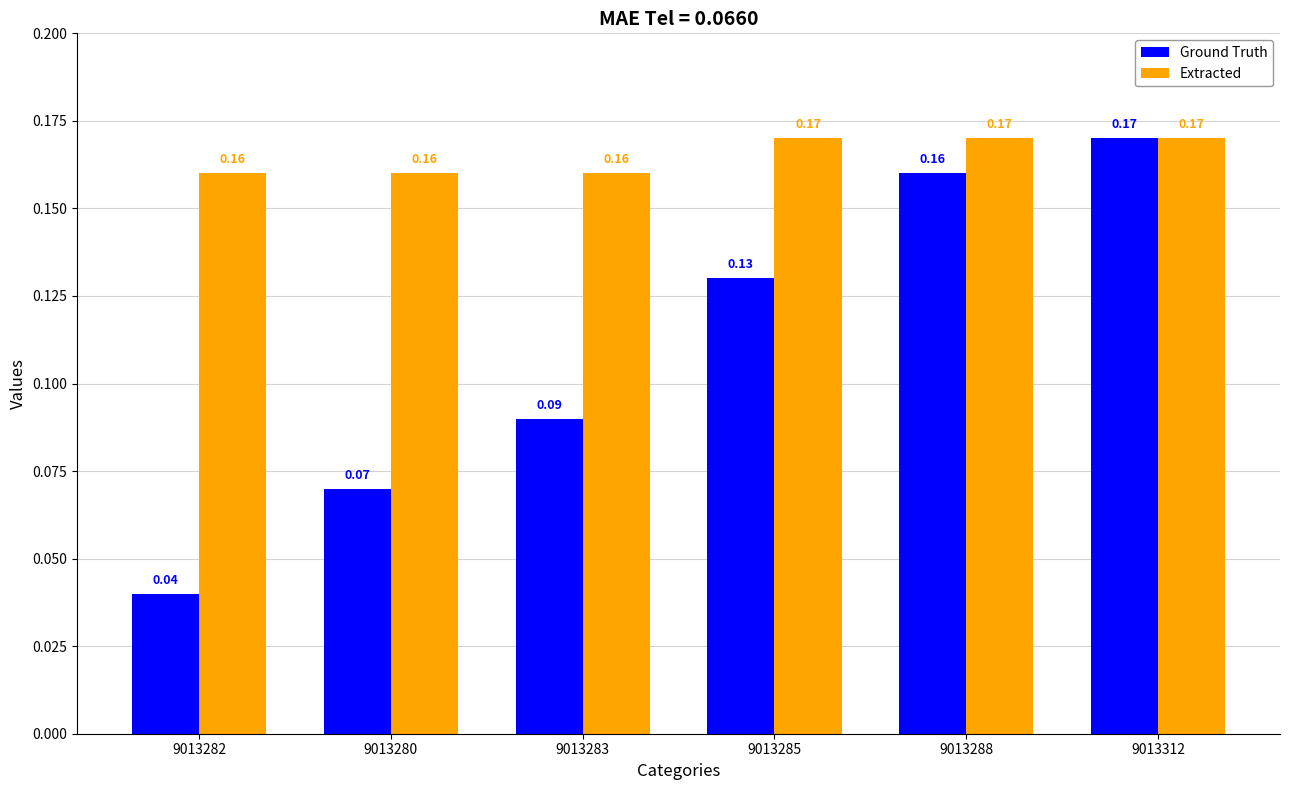

Is the value of Ground Truth at 9013283 greater than the value of Extracted at 9013288?

No